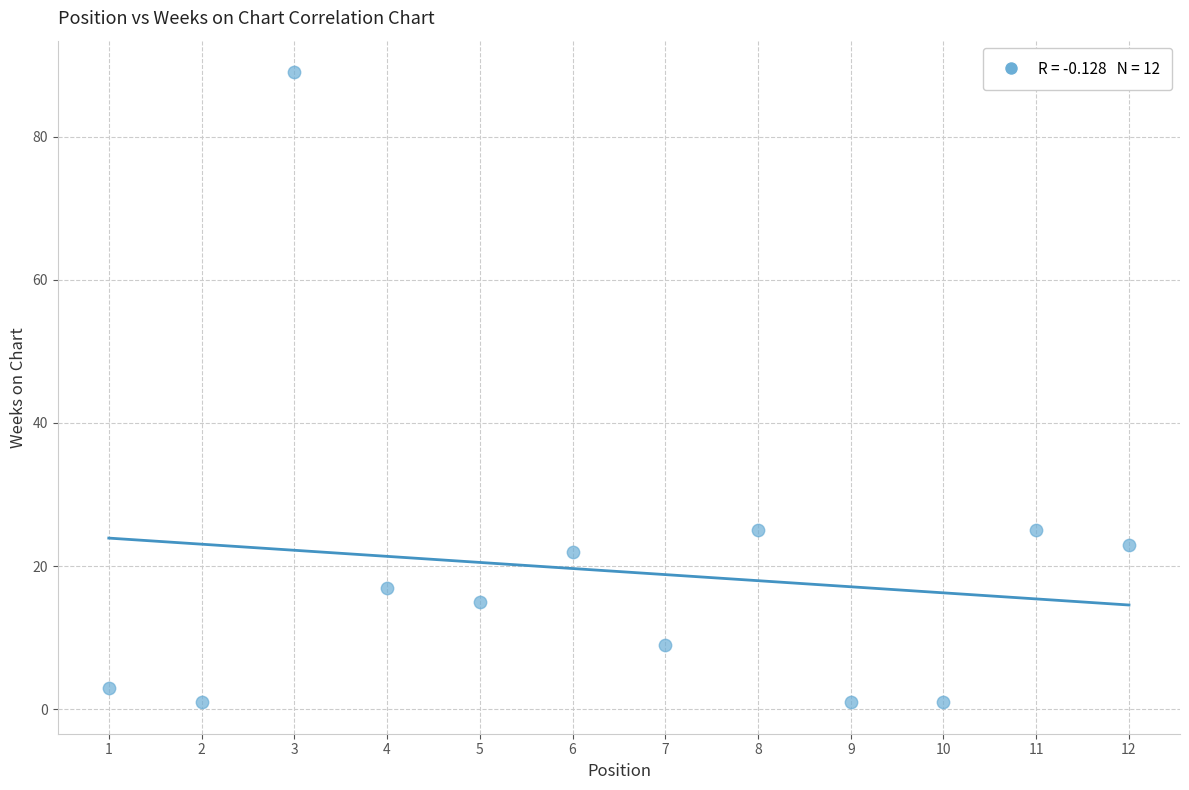

What is the average X value?

6